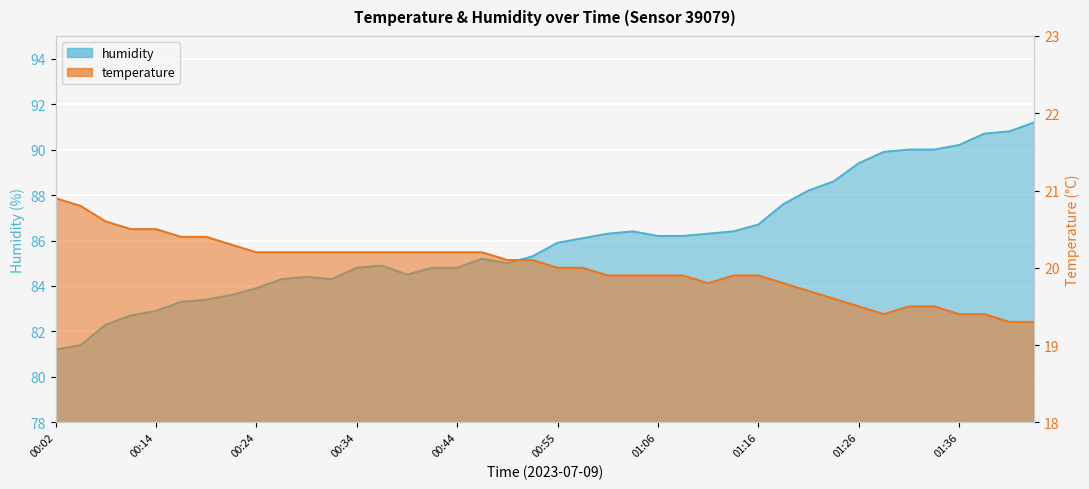

At which category is the sum across all series the highest?

01:43